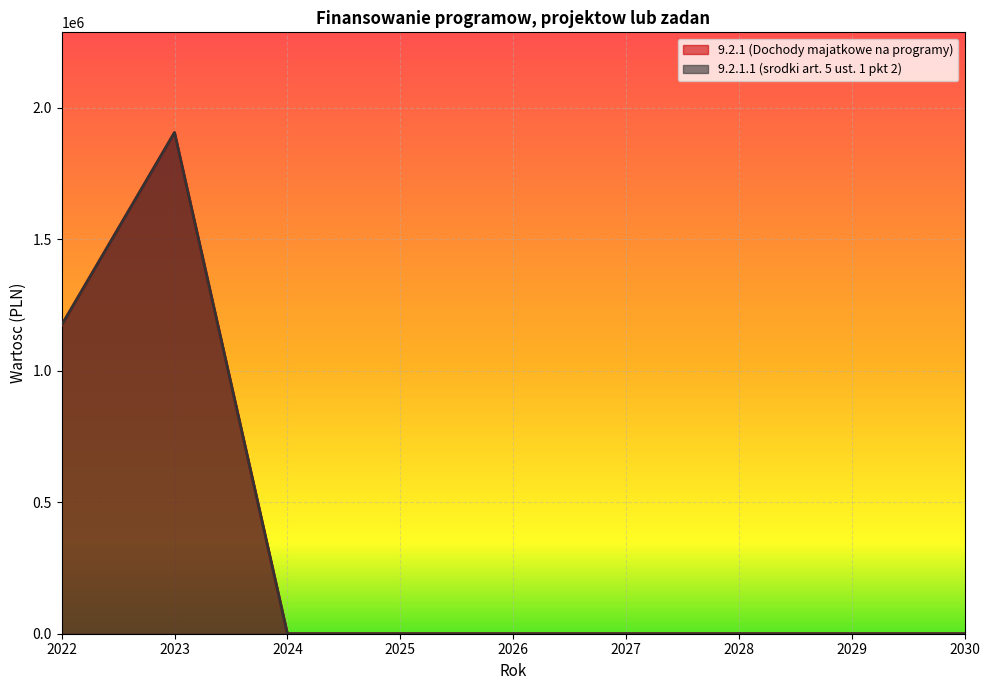

List the labels in order of 9.2.1 (Dochody majatkowe na programy) value, largest first.

2023, 2022, 2024, 2025, 2026, 2027, 2028, 2029, 2030